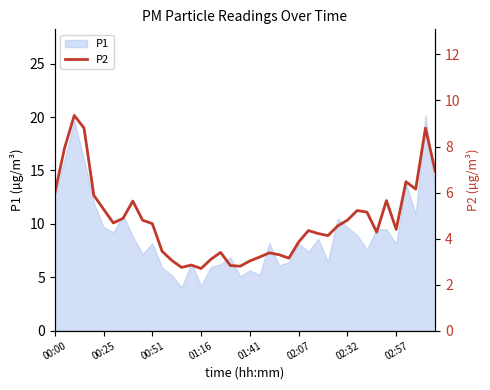

How many interior local valleys (lower than both neighbors) does the data have?

9